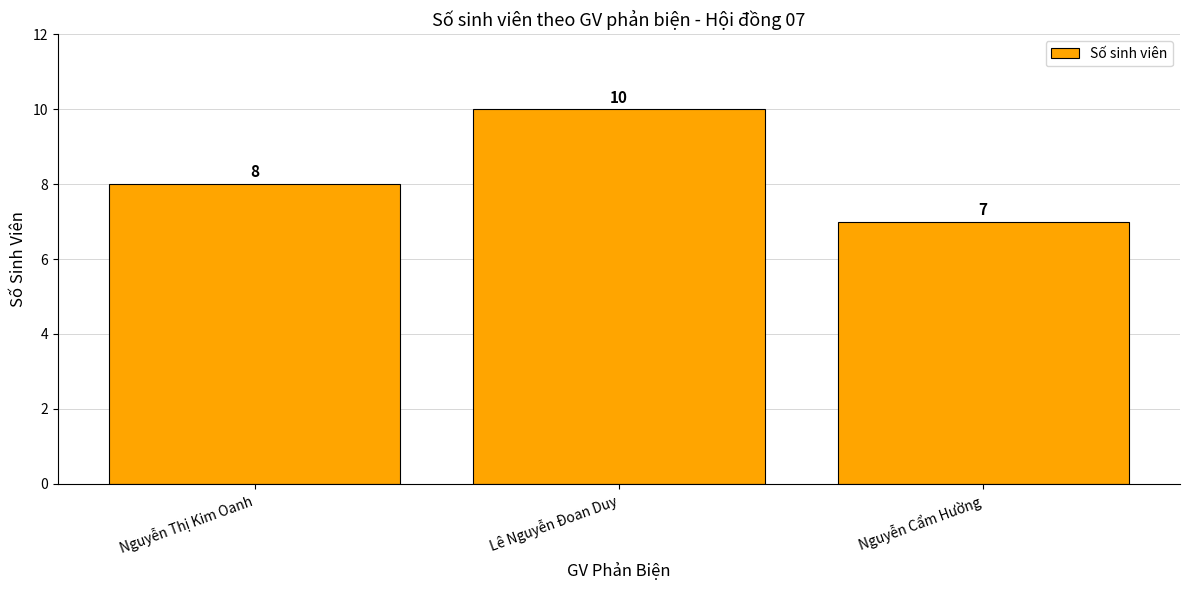

What is the sum of the values at Nguyễn Cẩm Hường and Nguyễn Thị Kim Oanh?

15